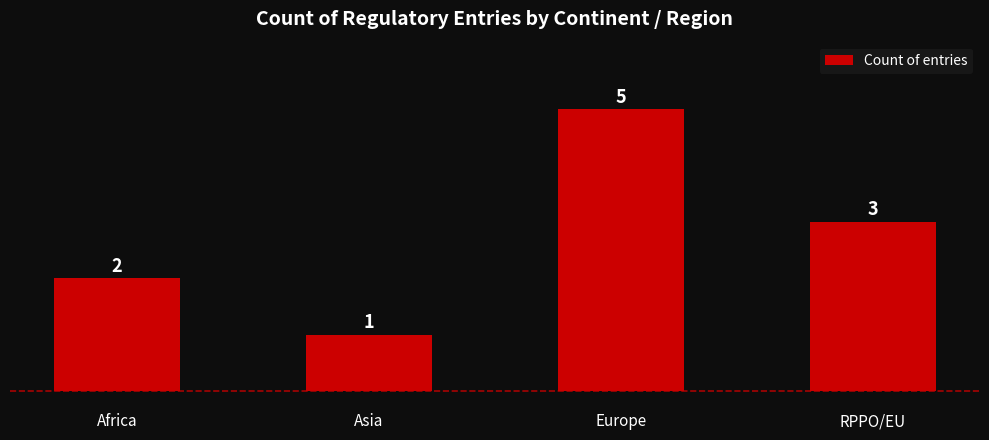

At which label does the data first exceed 3?

Europe